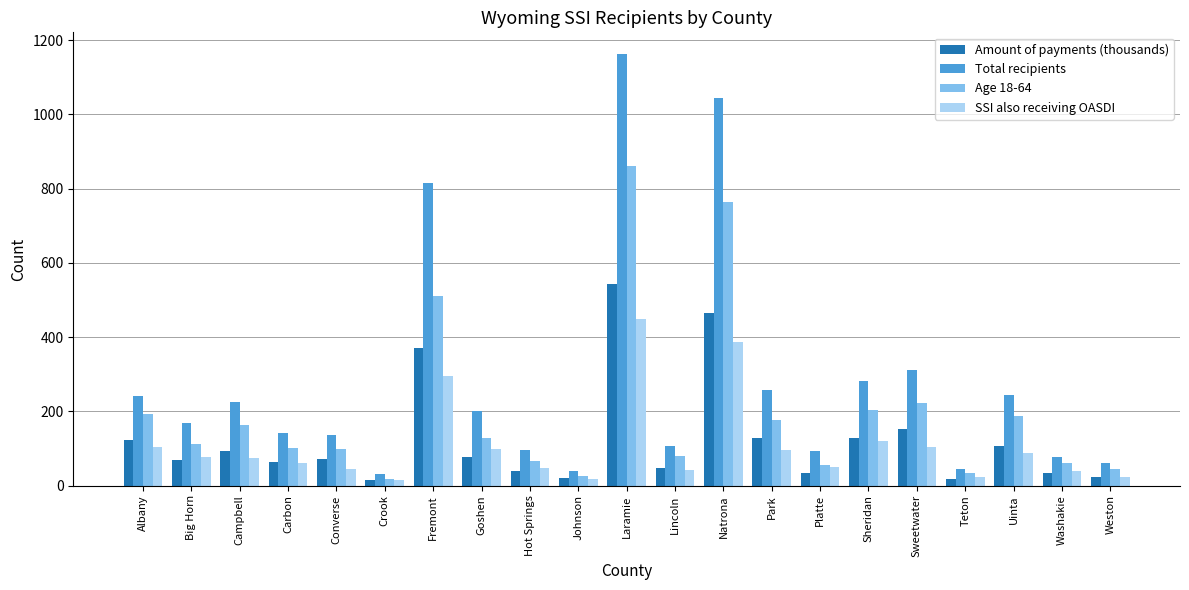

What is the difference between the second highest and second lowest values in the Total recipients series?

1007